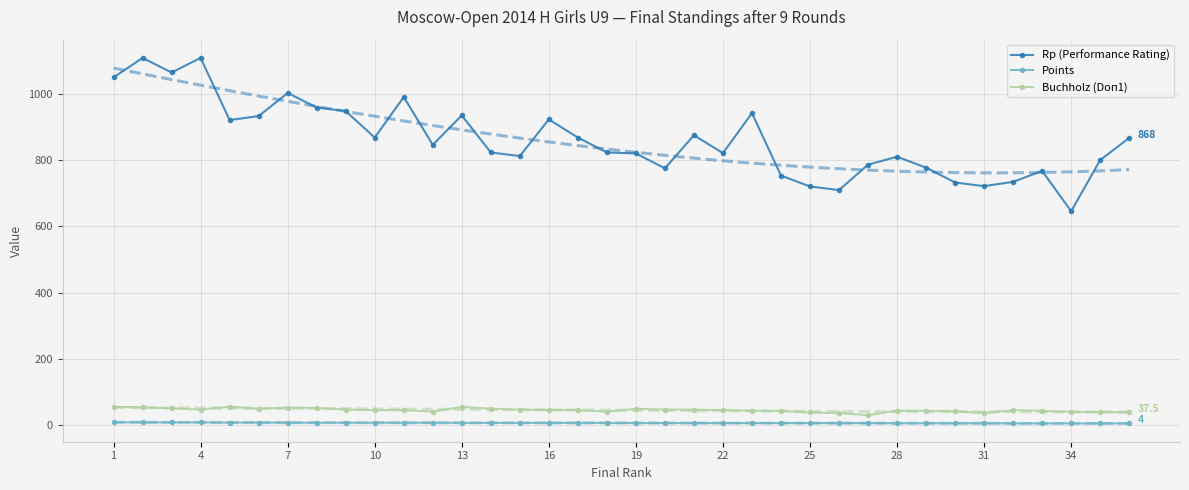

What is the highest value of the Rp (Performance Rating) series?

1110.0